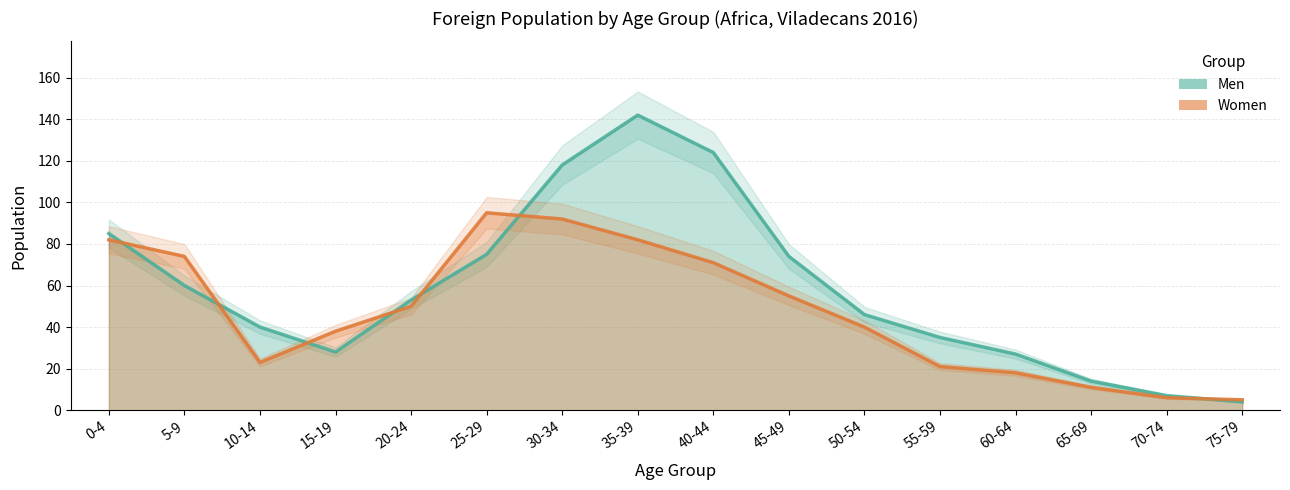

What is the minimum value for Men?

4